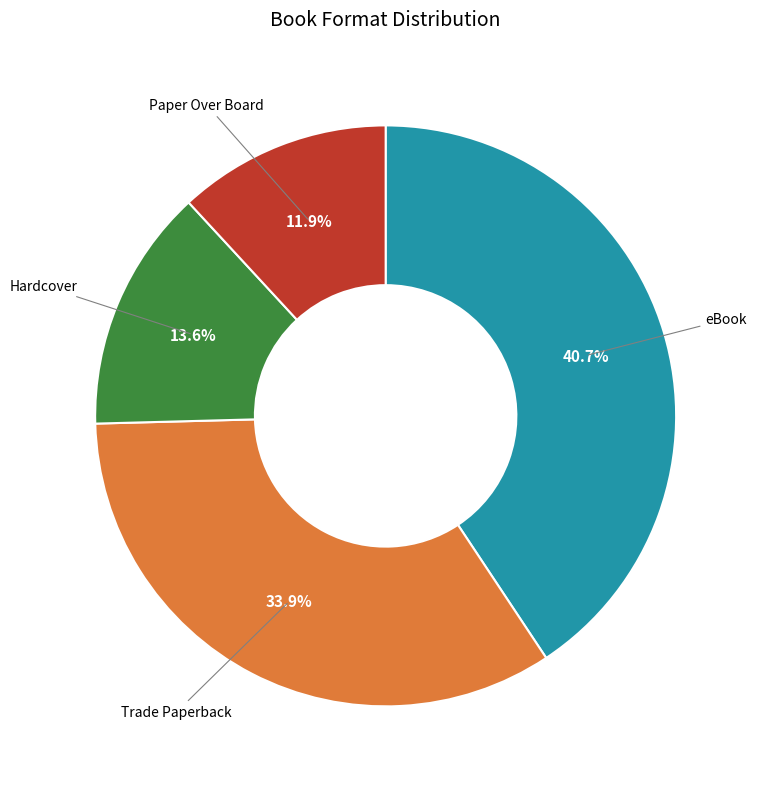

Does any single category account for the majority?

No